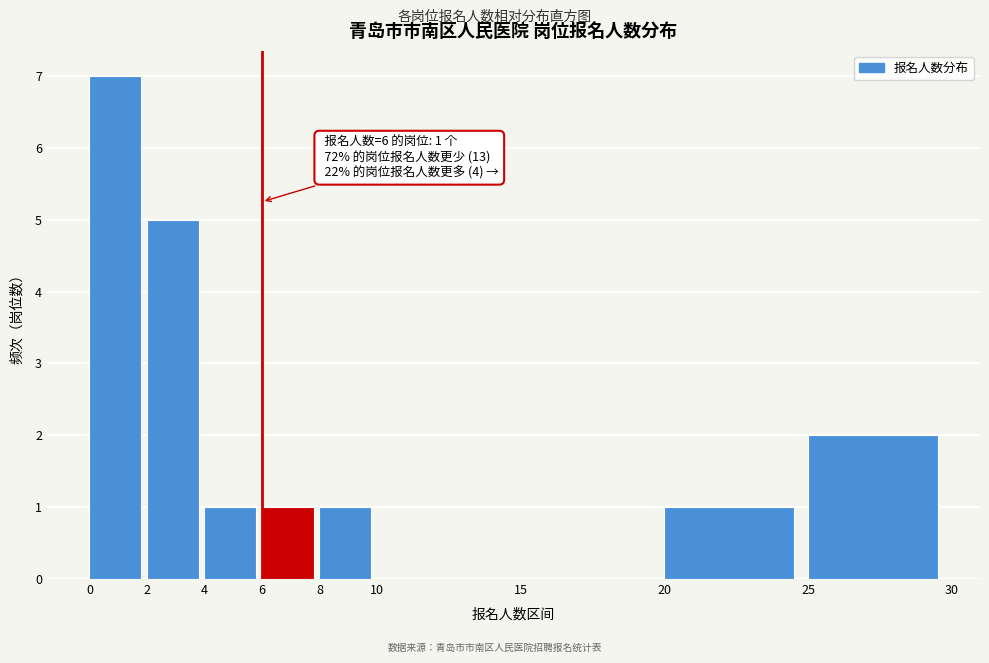

Which range on the x-axis has the tallest bar?

0 to 2